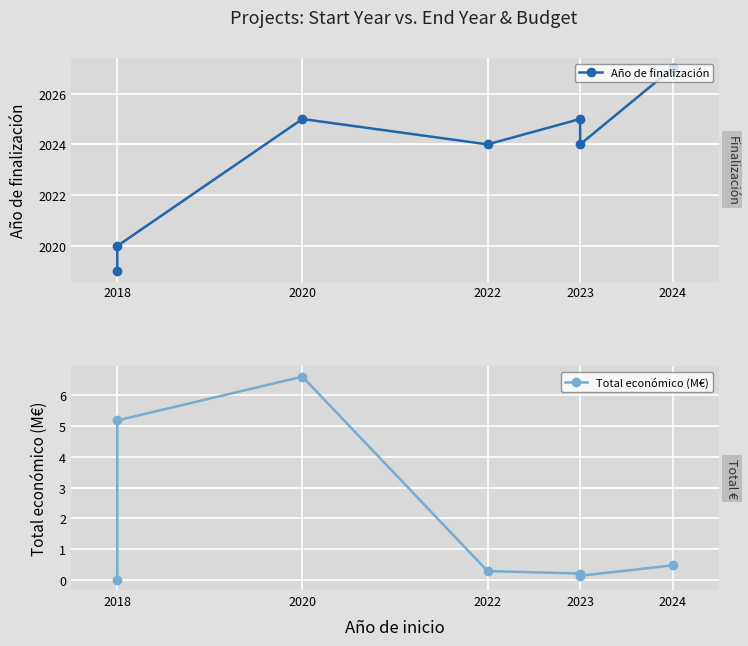

The Año de finalización series shows 2927.0 at 2018. True or false?

False